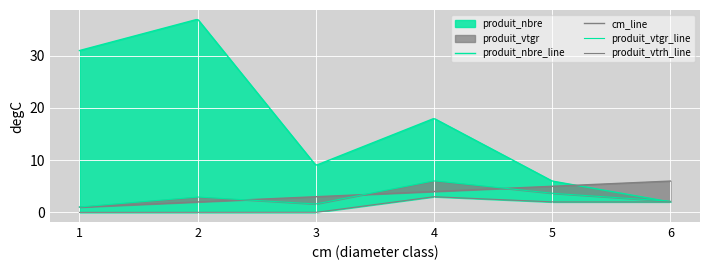

Is the value of produit_vtgr at 1 greater than the value of produit_vtrh at 6?

No